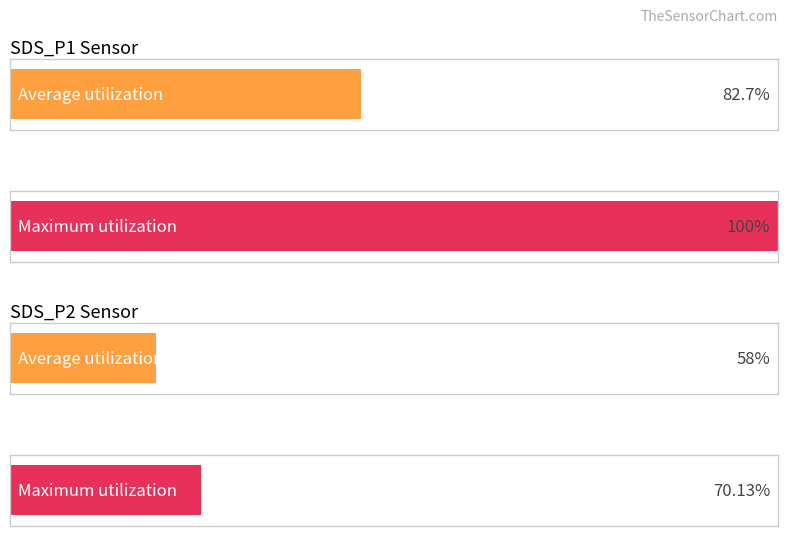

Which series has the largest total across all categories?

Maximum utilization